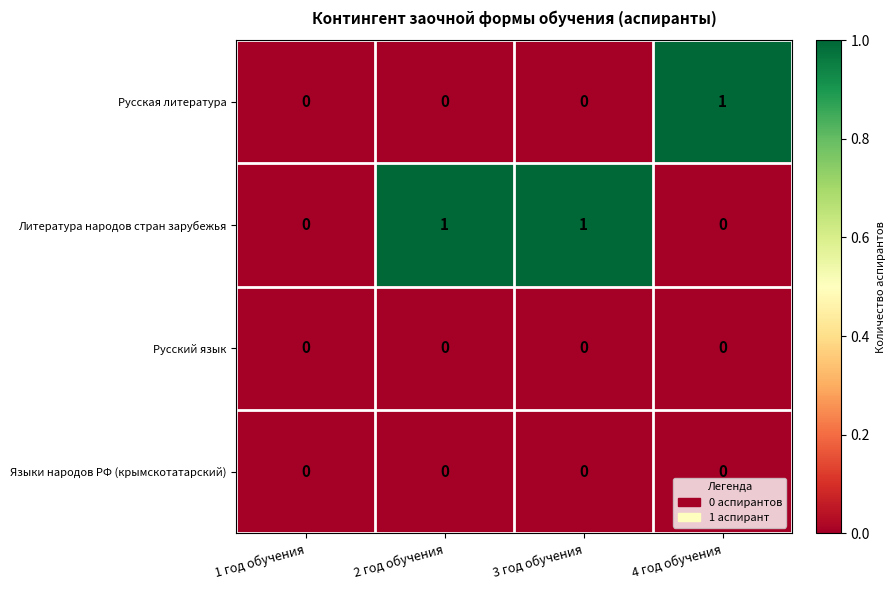

Is the value of Русская литература at 4 год обучения greater than the value of Литература народов стран зарубежья at 1 год обучения?

Yes